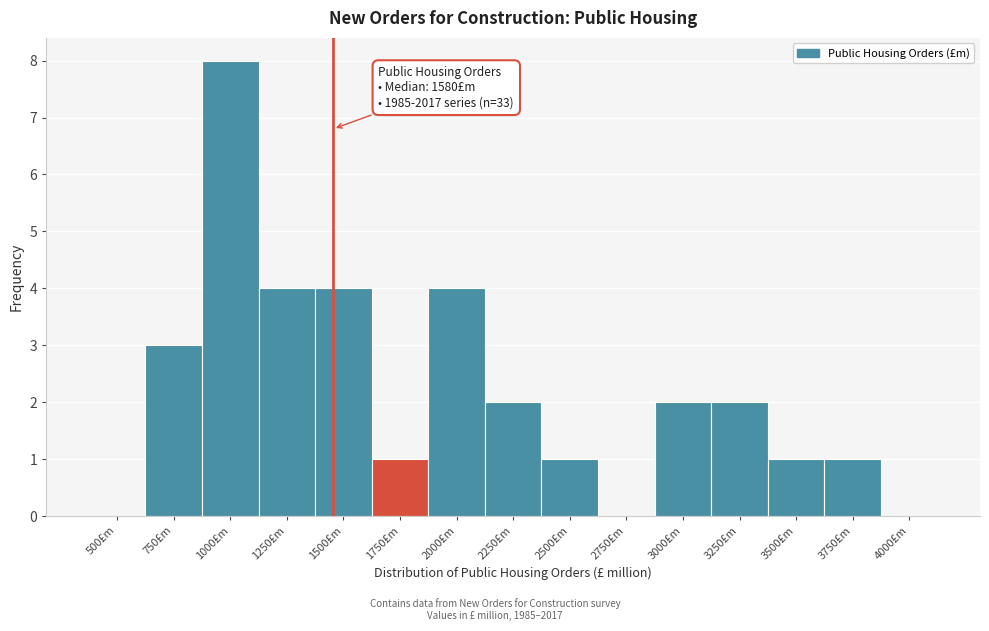

Reading left to right, what are all the values shown in this chart?

500£m=0	750£m=3	1000£m=8	1250£m=4	1500£m=4	1750£m=1	2000£m=4	2250£m=2	2500£m=1	2750£m=0	3000£m=2	3250£m=2	3500£m=1	3750£m=1	4000£m=0